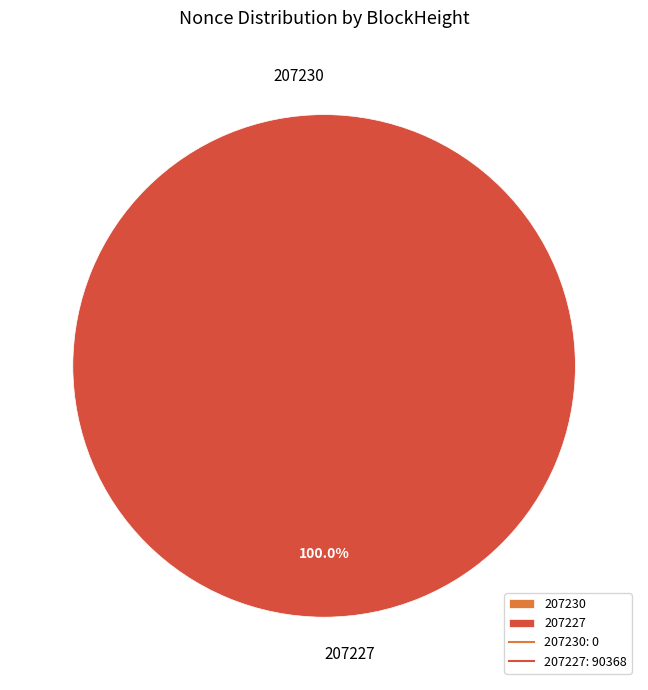

Rank the categories by value from highest to lowest.

207227, 207230